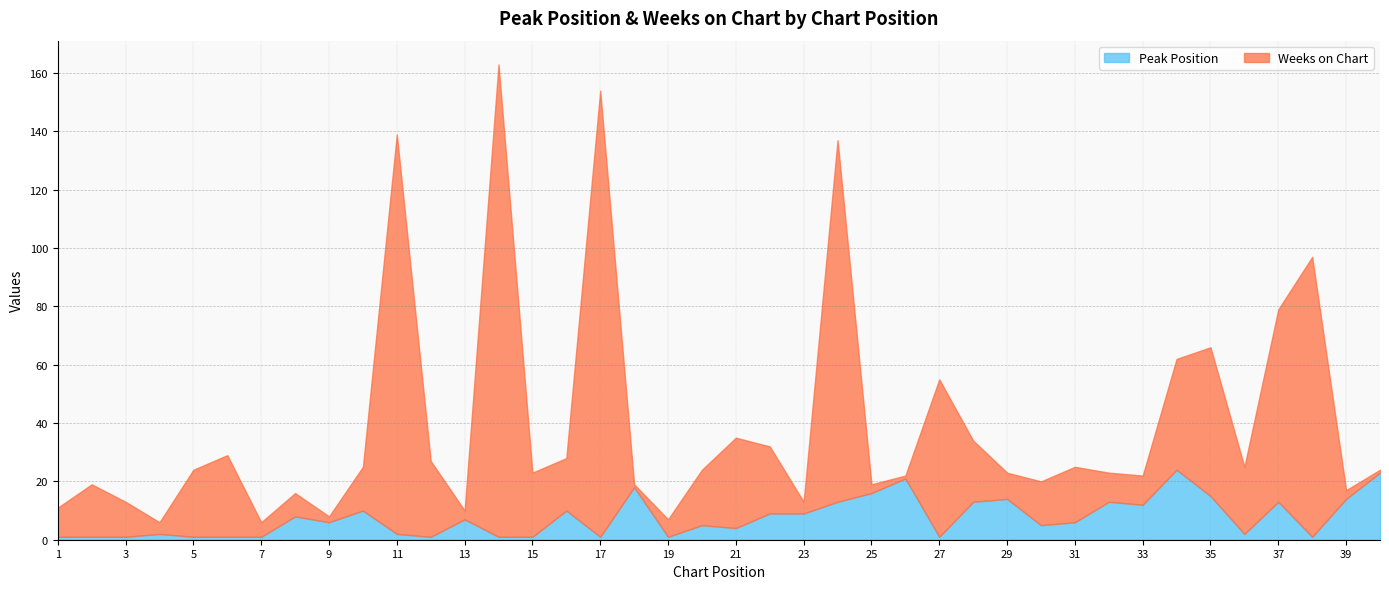

Count the number of data series in this chart.

2